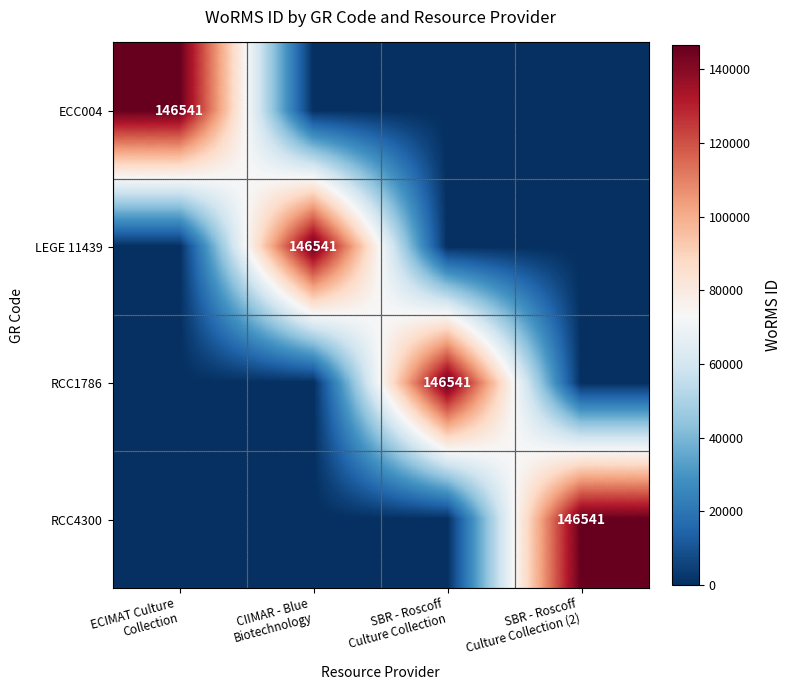

Between ECIMAT Culture Collection and SBR - Roscoff Culture Collection, which series saw the biggest shift?

ECC004